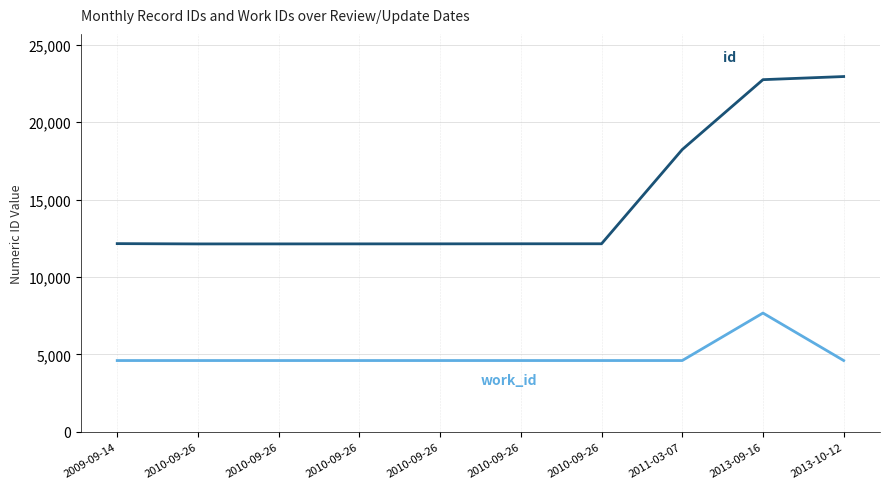

Reading left to right, what are all the values shown in this chart?

id: 2009-09-14=12153	2010-09-26=12134	2010-09-26=12135	2010-09-26=12137	2010-09-26=12139	2010-09-26=12143	2010-09-26=12144	2011-03-07=18223	2013-09-16=22732	2013-10-12=22933
work_id: 2009-09-14=4610	2010-09-26=4610	2010-09-26=4610	2010-09-26=4610	2010-09-26=4610	2010-09-26=4610	2010-09-26=4610	2011-03-07=4610	2013-09-16=7674	2013-10-12=4611